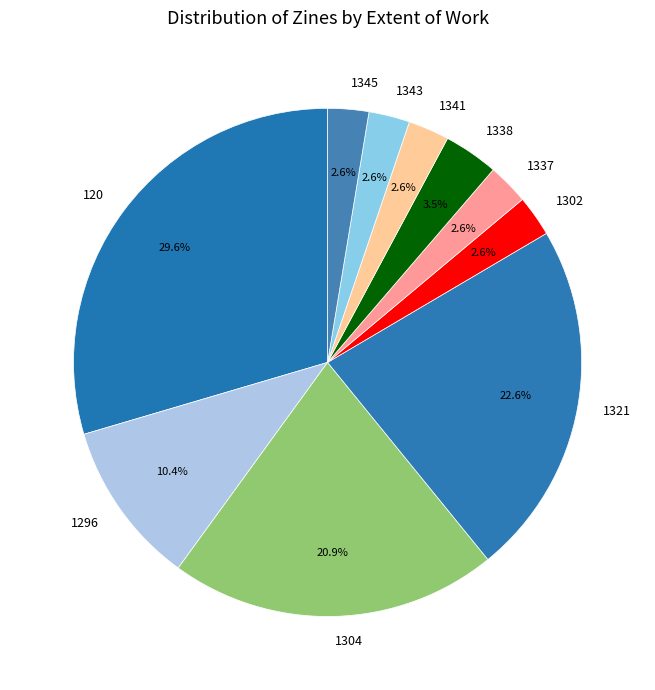

To the nearest percent, what portion does 1343 represent?

3%